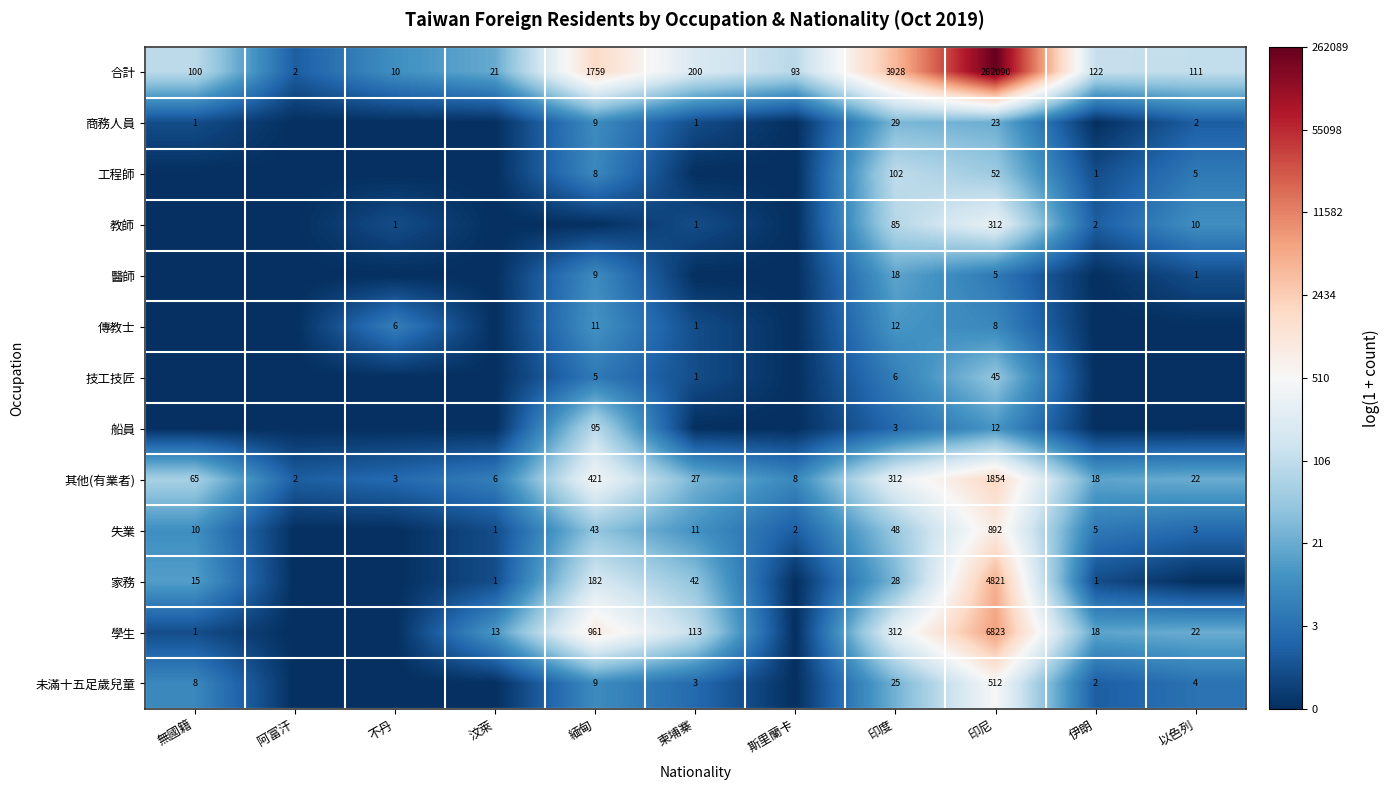

What is the difference between the maximum and minimum values in the 其他(有業者) series?

1852